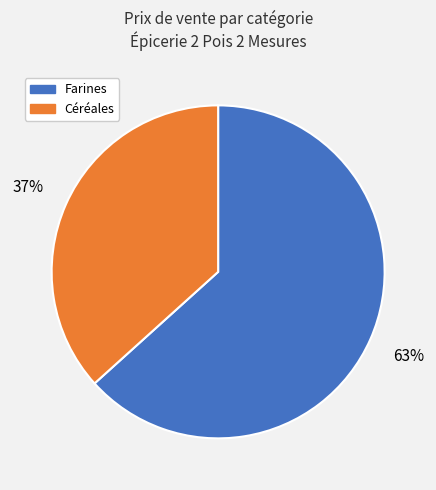

The Farines slice represents 63% of the pie. True or false?

True